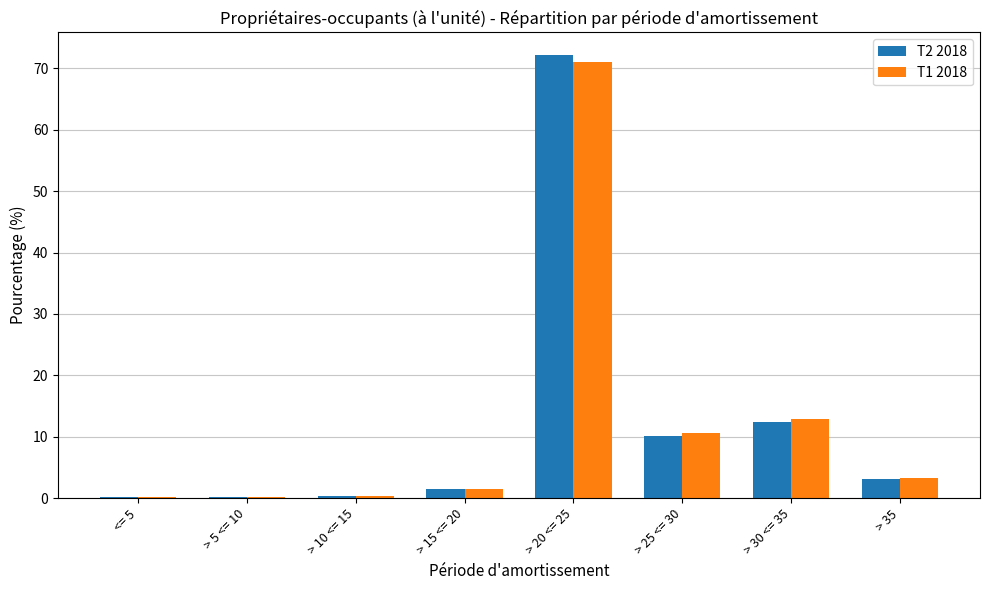

Count the number of data series in this chart.

2